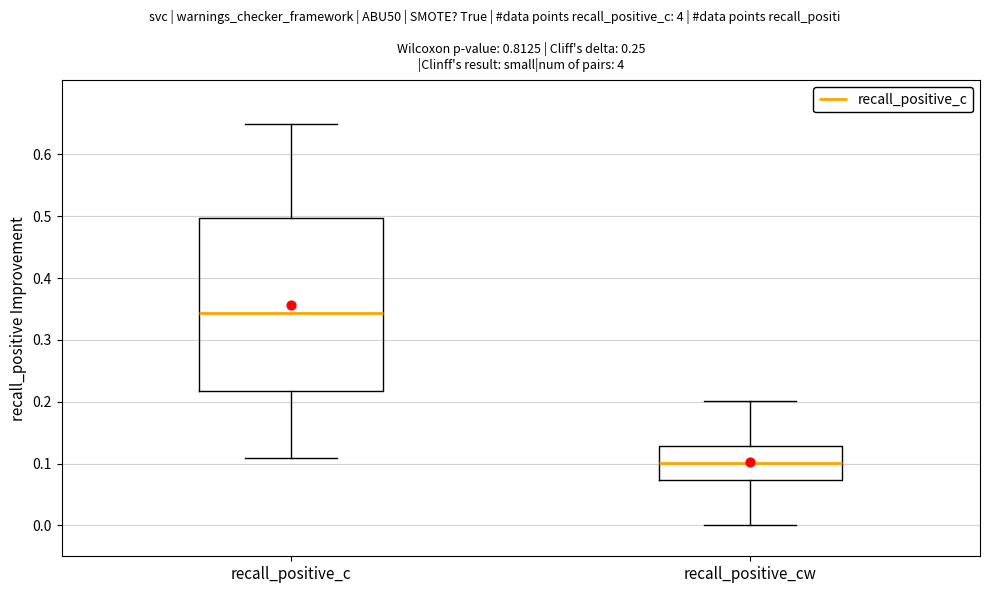

Reading left to right, transcribe this box plot: for each box, give where its median line is, the range the box spans, and where its two whiskers end, as read against the y-axis. The values are not printed on the chart, so give them approximately, as read against the axis.

recall_positive_c: median 0.34, box 0.22 to 0.50, whiskers 0.11 to 0.65
recall_positive_cw: median 0.10, box 0.07 to 0.13, whiskers 0.00 to 0.20